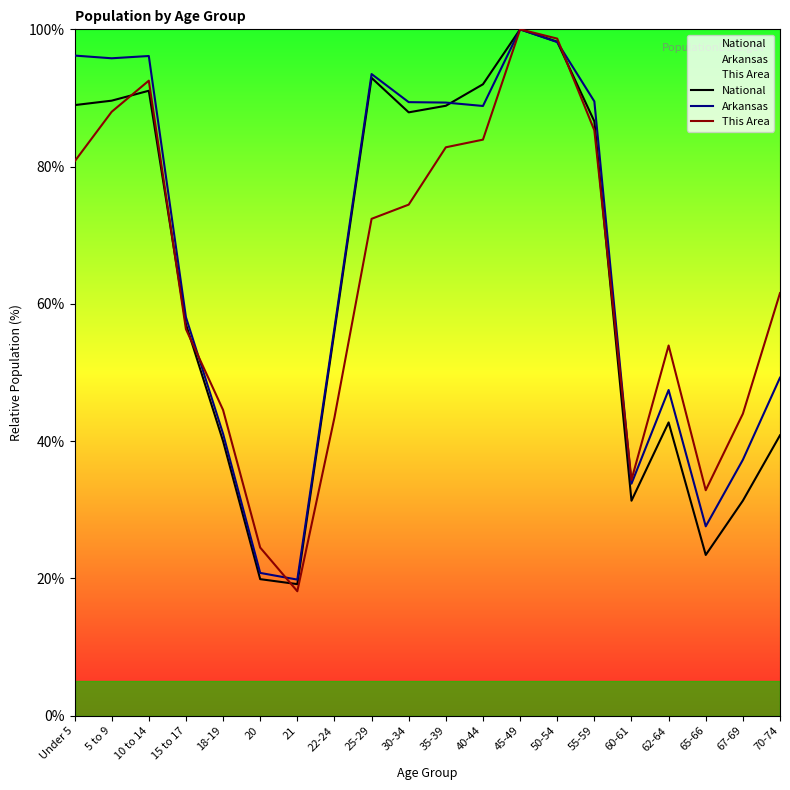

At which category is the sum across all series the highest?

45-49